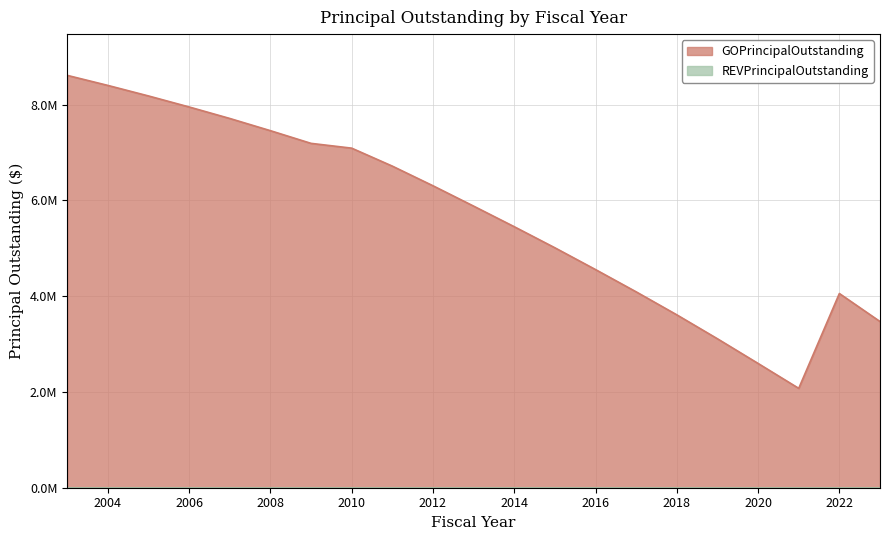

What is the change in value from 2004 to 2022?

-4345000